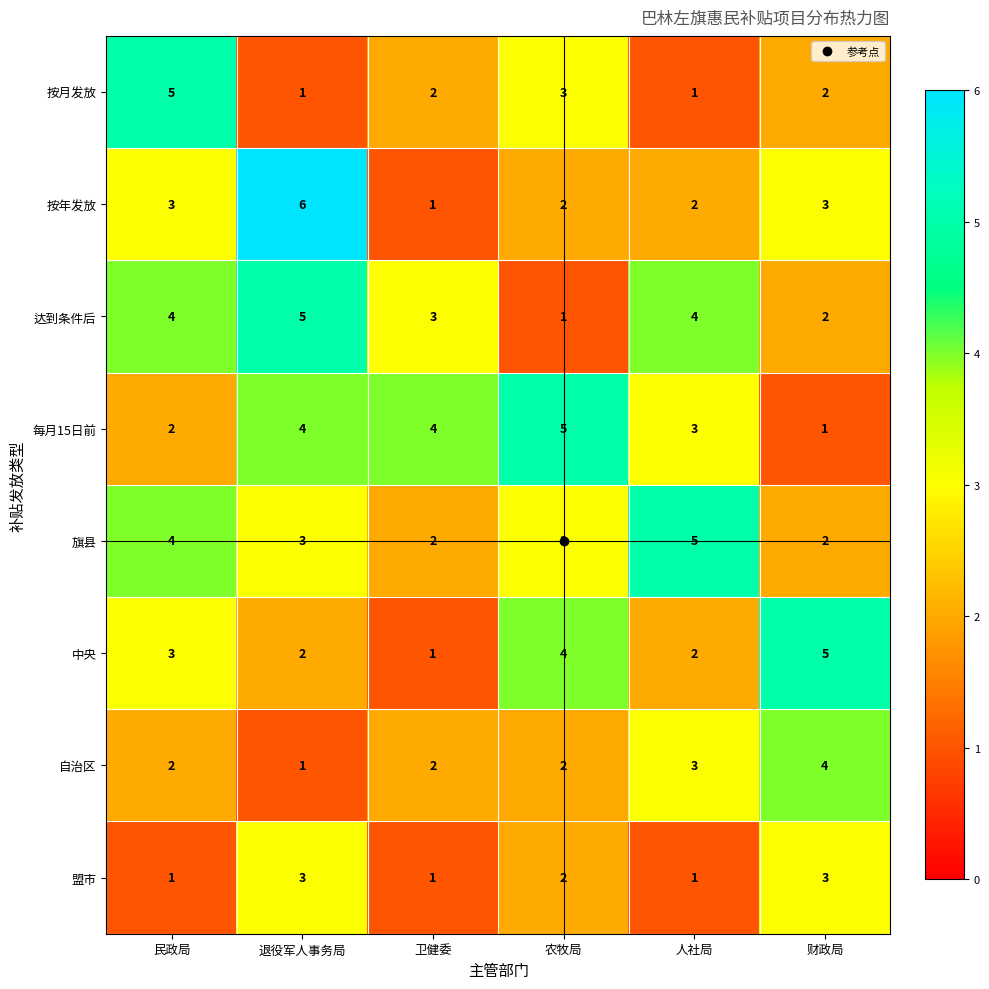

Which category has the lowest value in the 中央 series?

卫健委